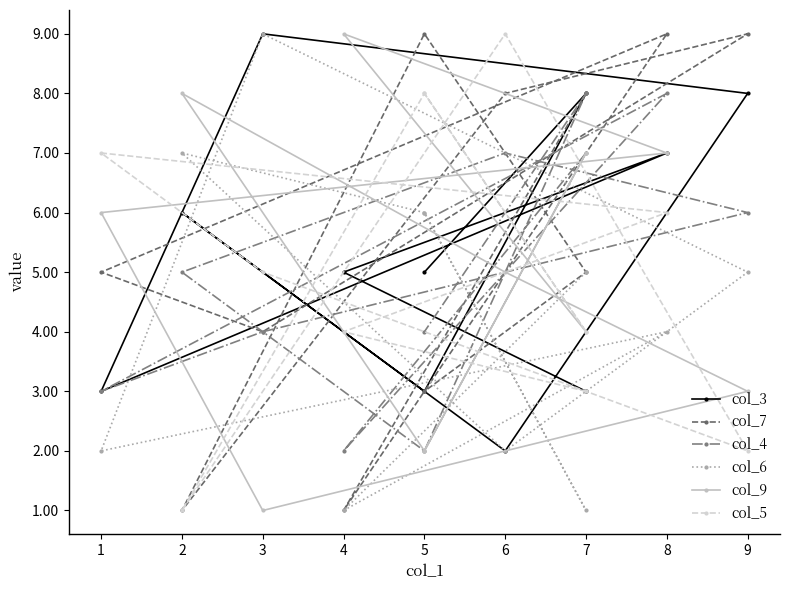

How many intersections are there between col_4 and col_3?

4